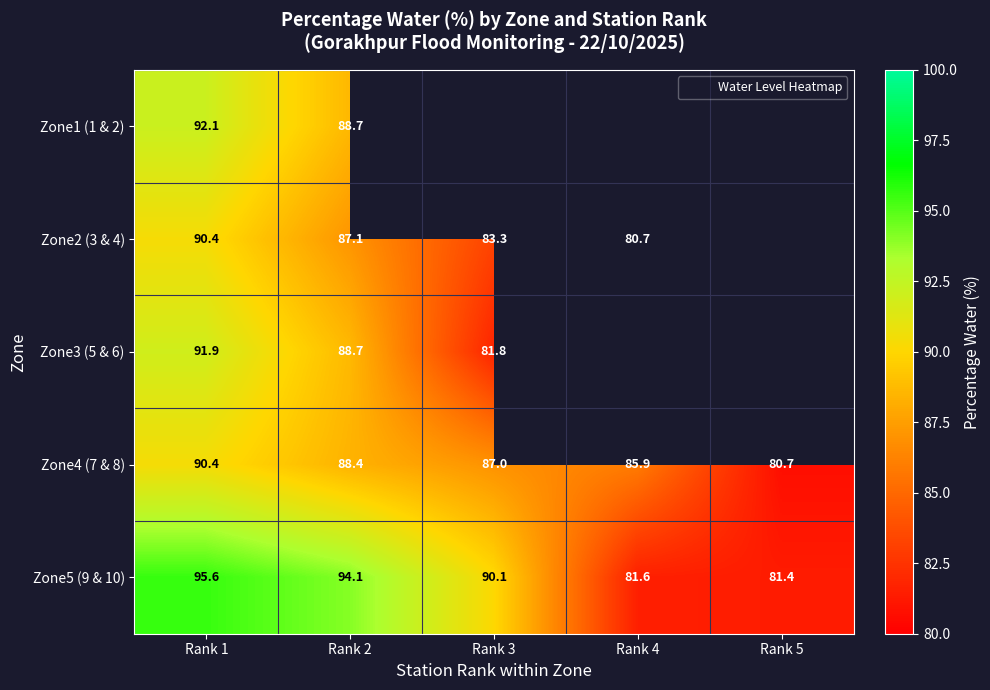

What value does the Zone3 (5 & 6) series have at Rank 1?

91.9